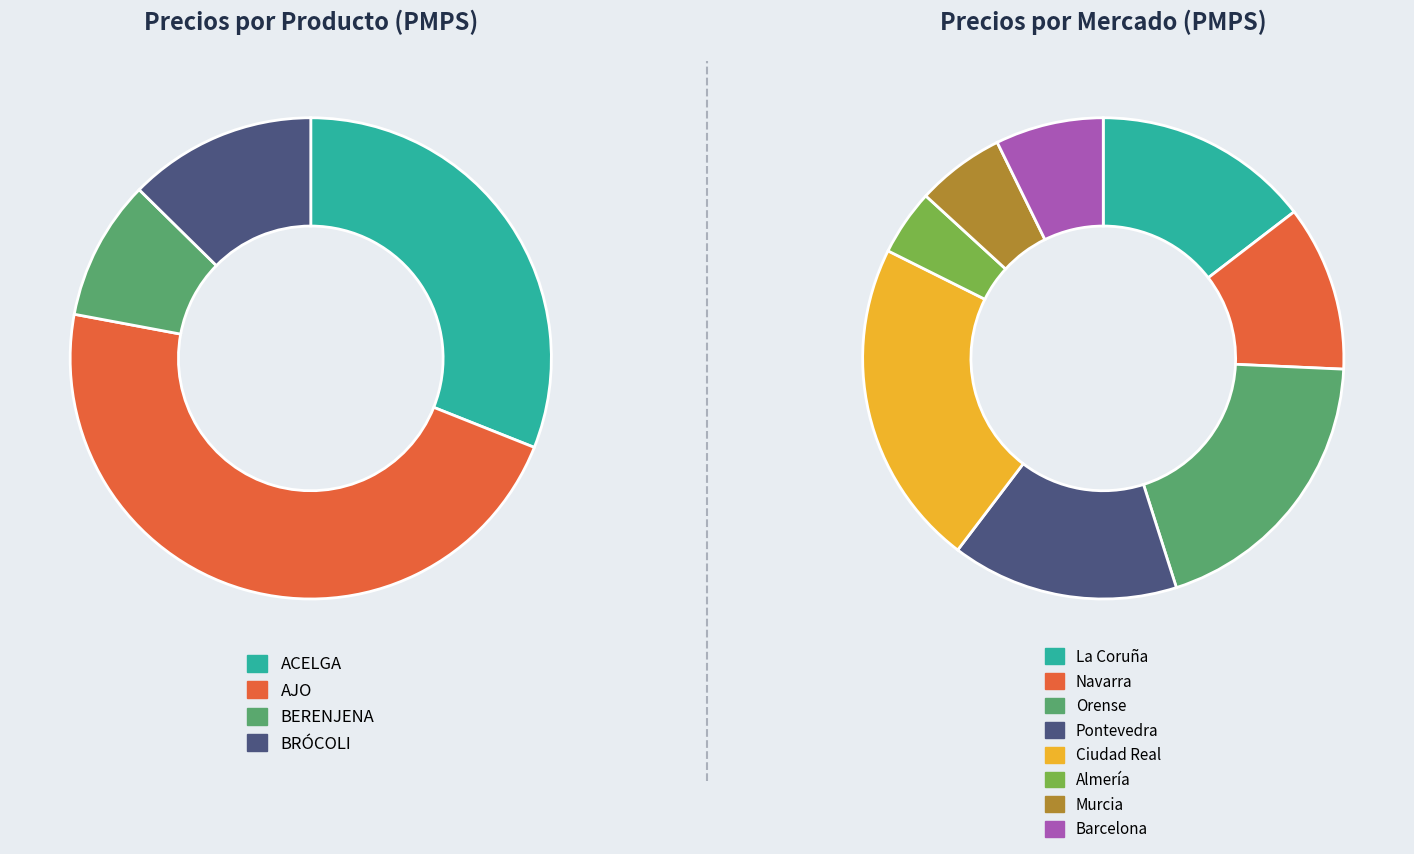

How many slices are in this pie chart?

8